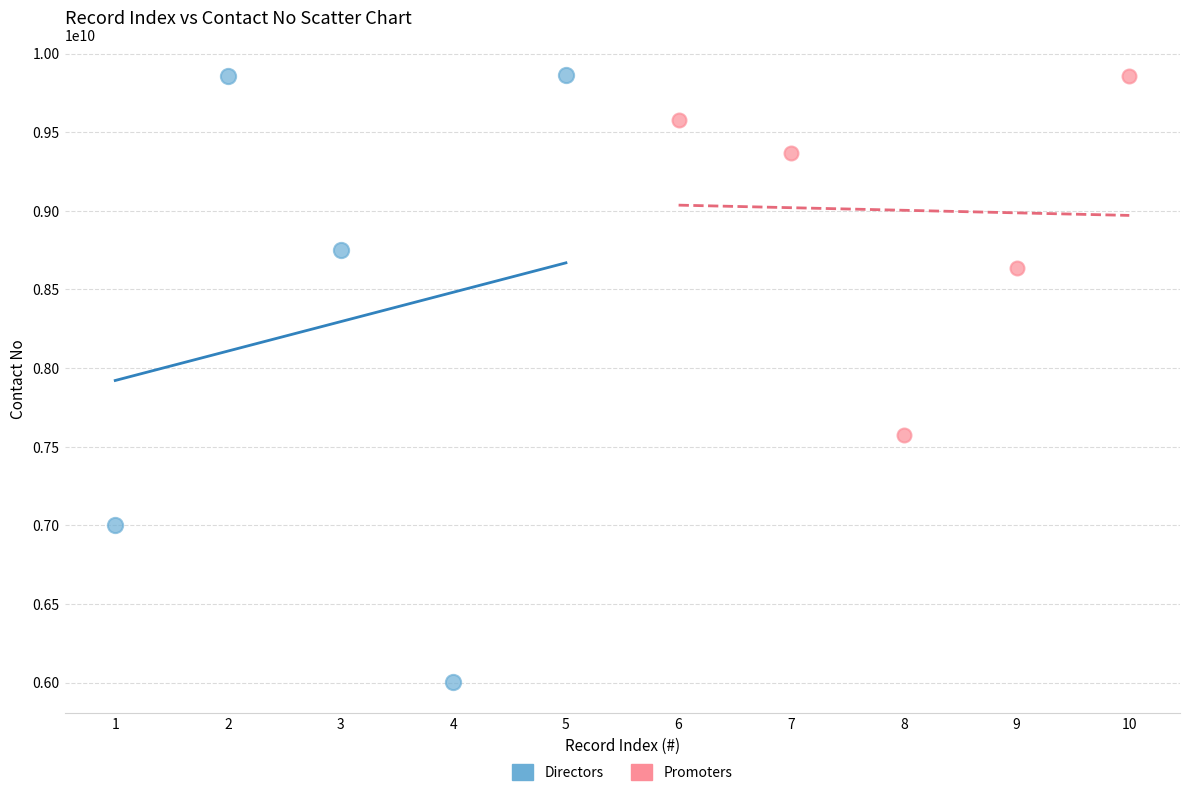

Which series contains the lowest Y value?

Directors